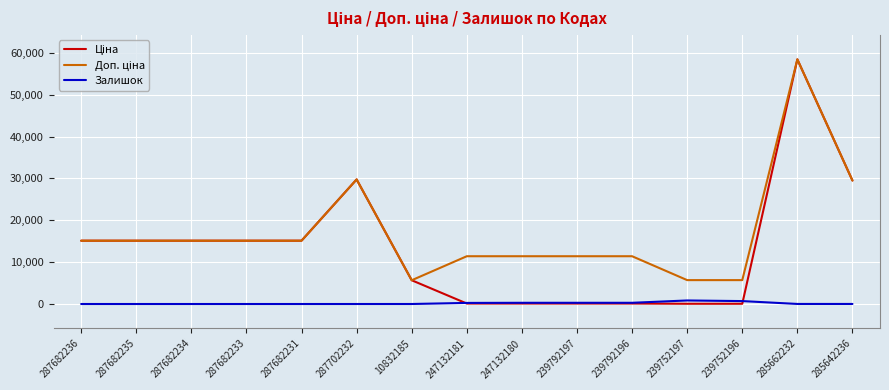

True or false: Залишок has a value of 845.0 at 239752197.

True